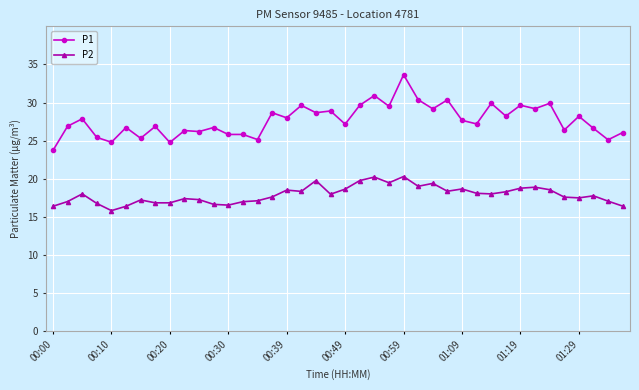

True or false: P2 has more than 0 interior local peaks.

True